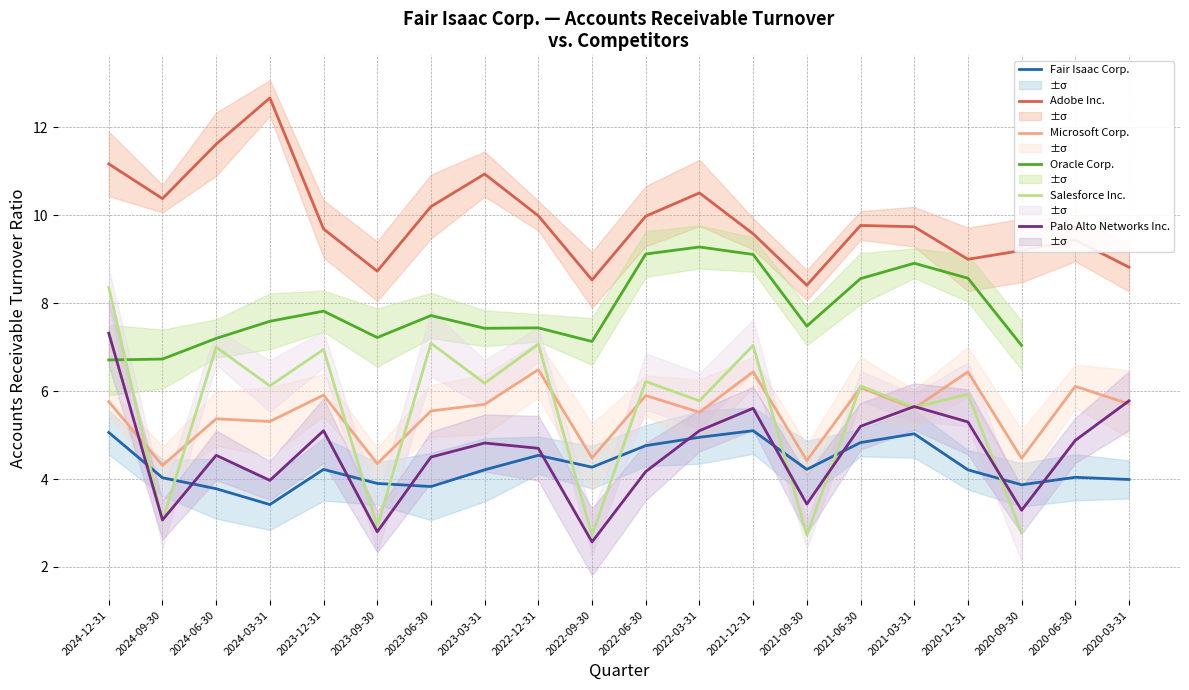

What is the spread (max minus min) of values at 2024-06-30?

7.8